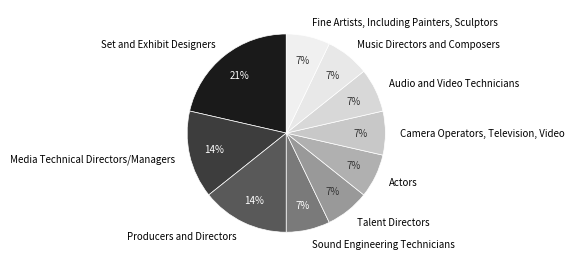

Which slice is the largest?

Set and Exhibit Designers